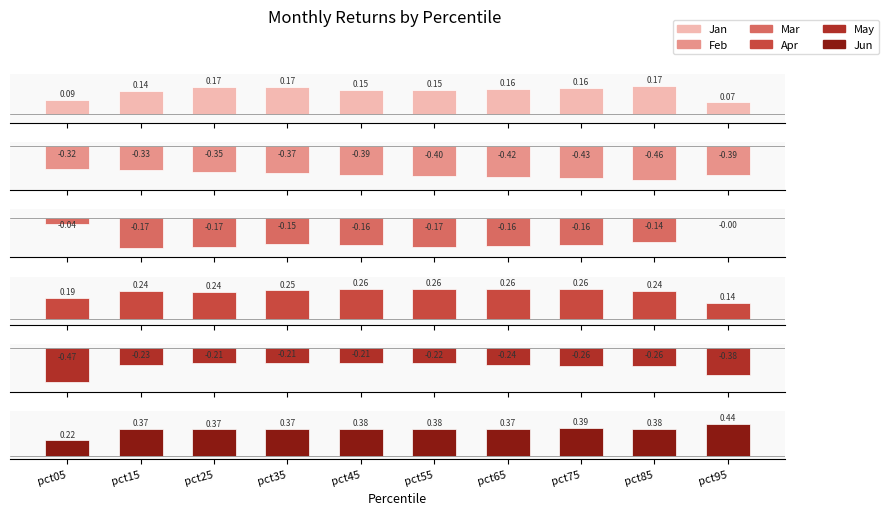

How many categories are shown in the chart?

10